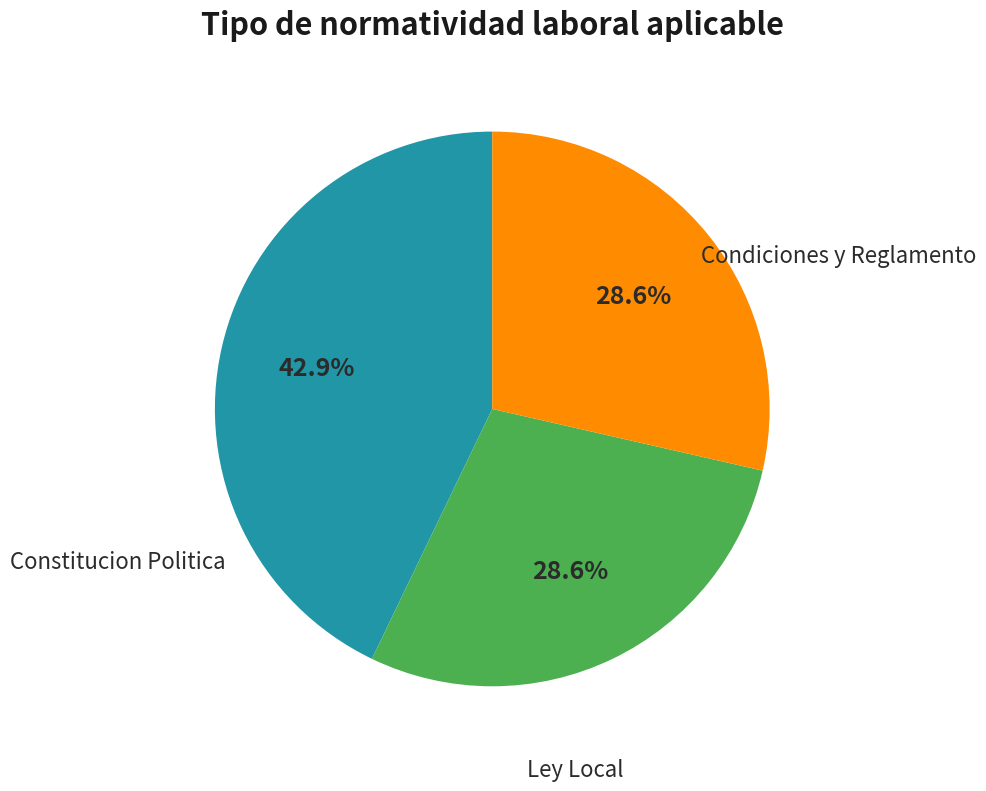

To the nearest percent, what is the average slice percentage?

33%